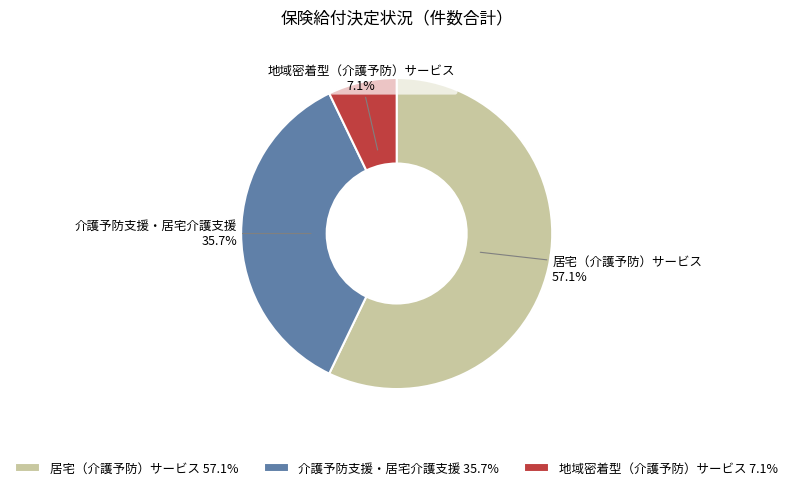

What percentage is the 介護予防支援・居宅介護支援 slice, to the nearest percent?

36%